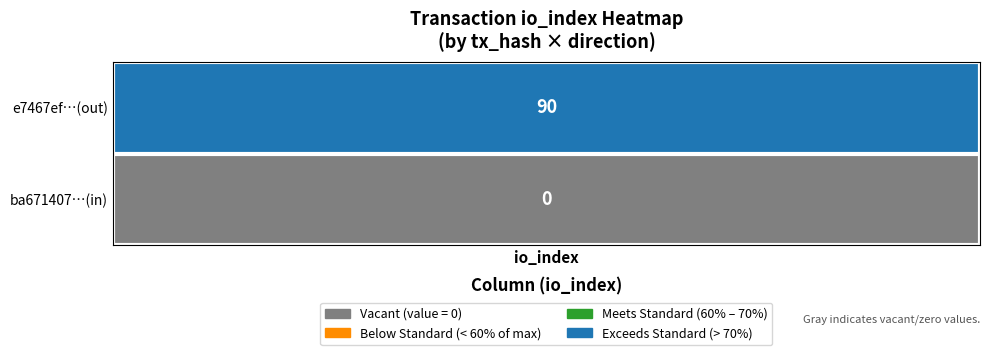

Between io_index and direction, which is larger?

io_index